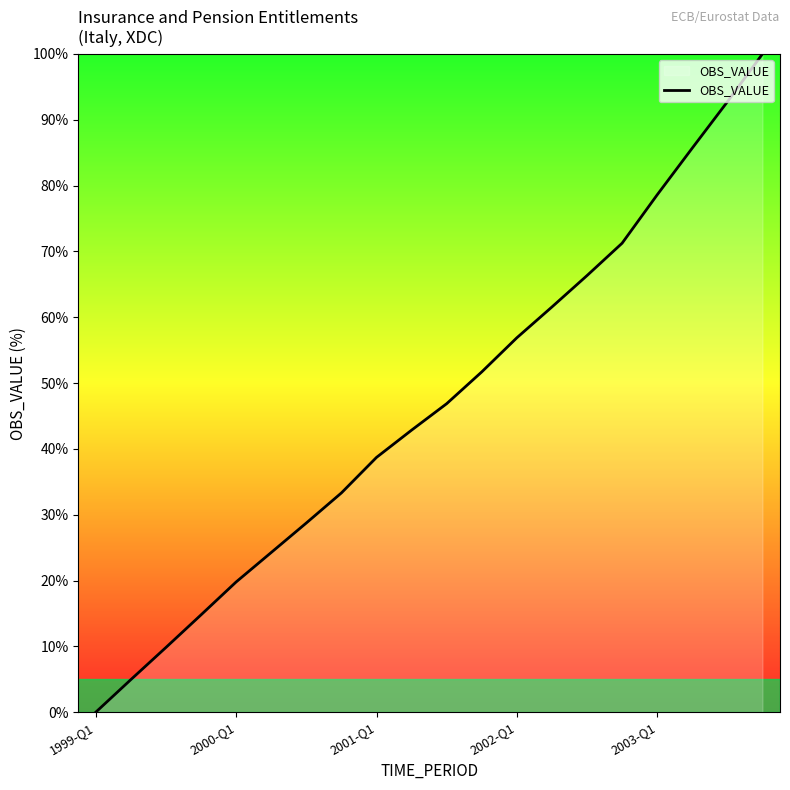

What is the greatest value displayed?

100.0